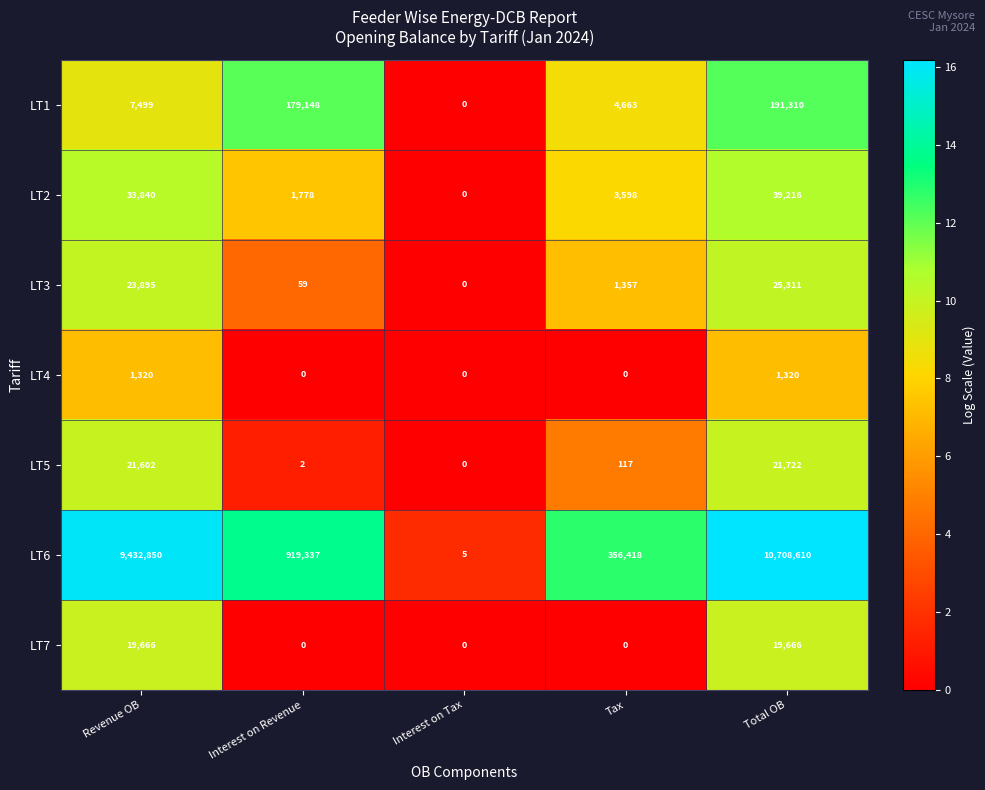

At which category is the sum across all series the highest?

Total OB